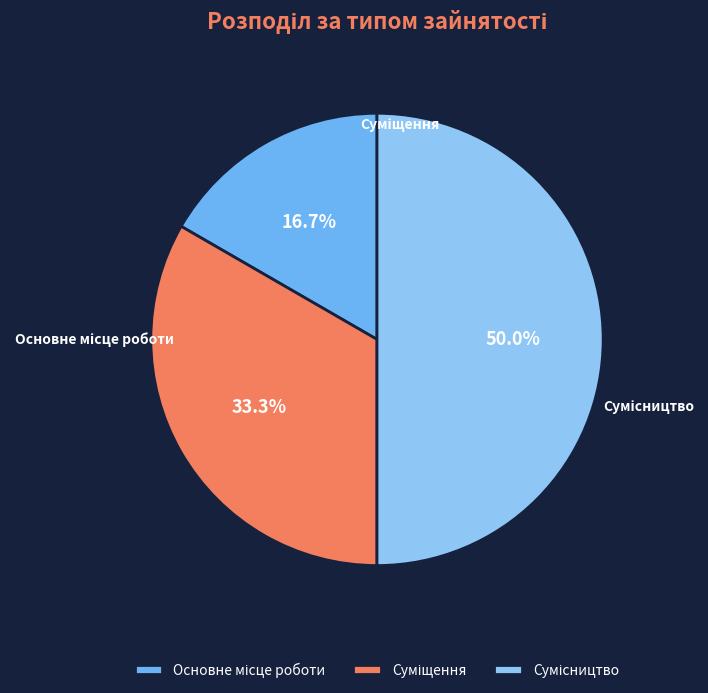

What is the change in value from Суміщення to Сумісництво?

+1